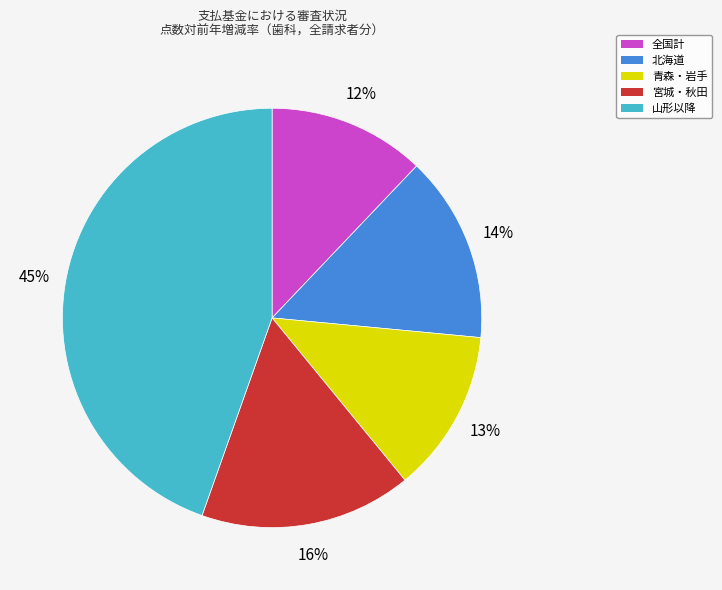

Do 宮城・秋田 and 北海道 together represent more than half of the pie?

No